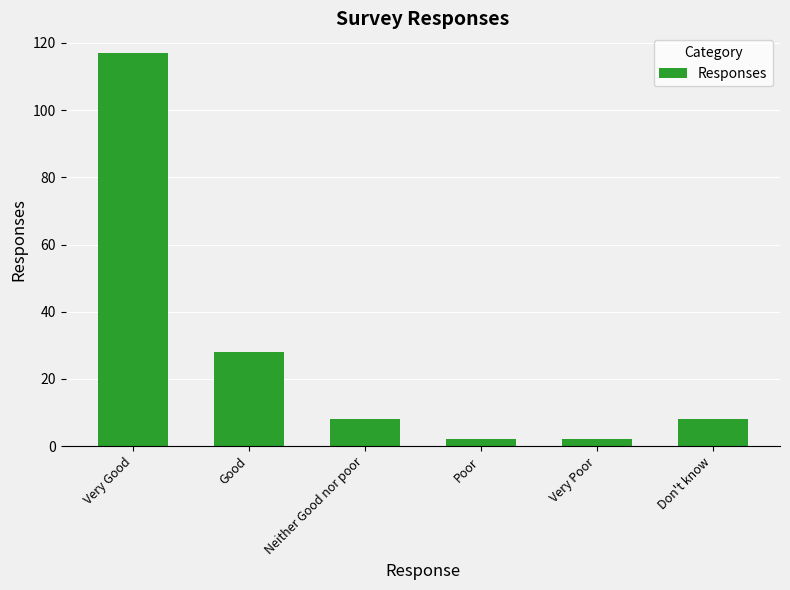

How many categories are shown in the chart?

6